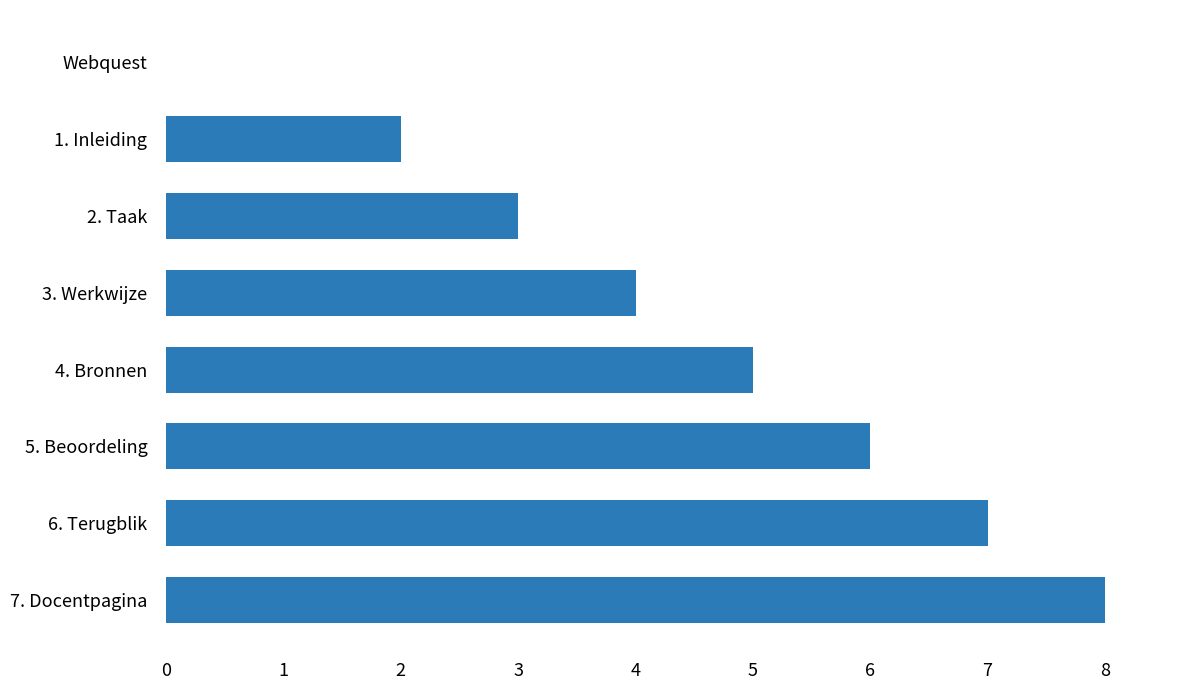

Is it true that the value at 7. Docentpagina is 8?

True